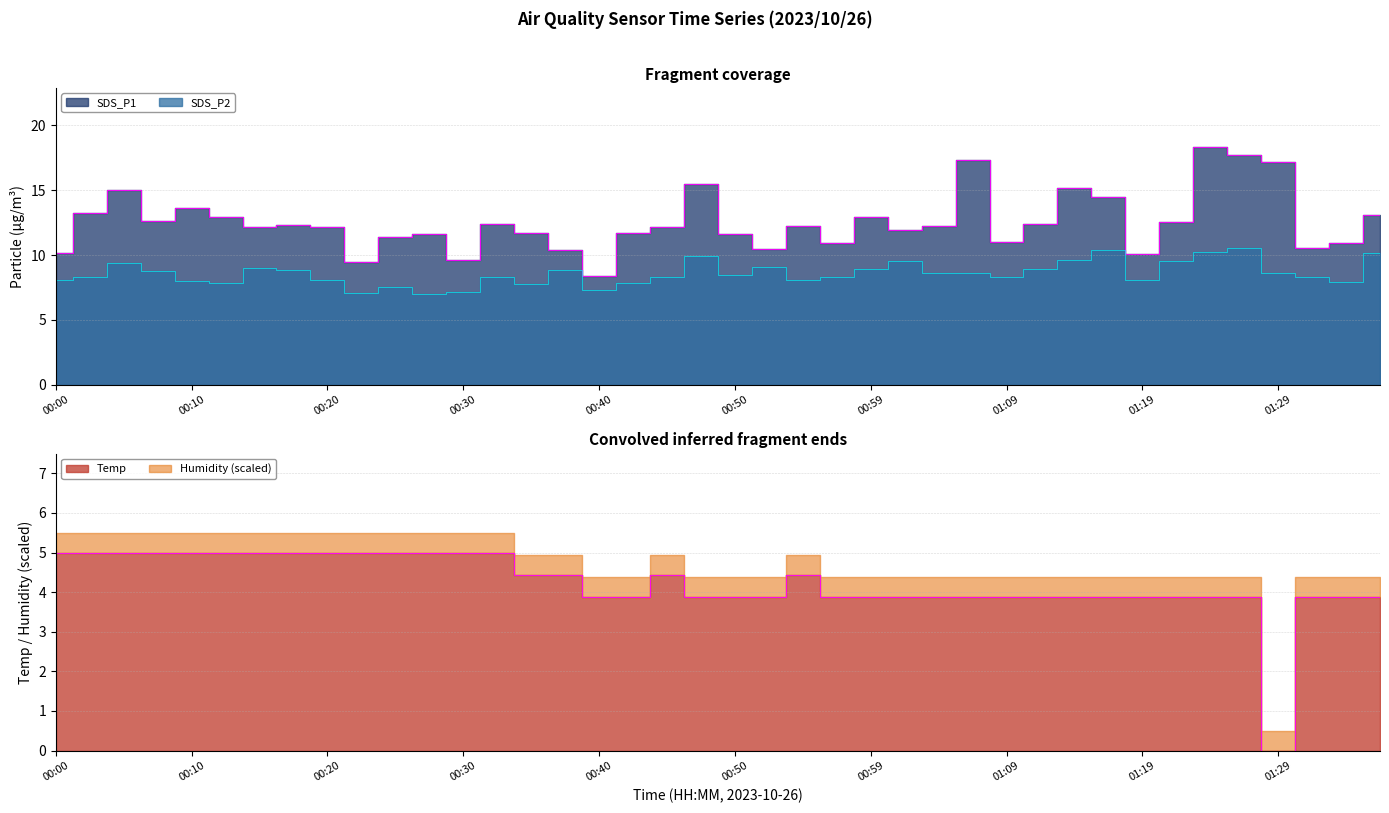

True or false: SDS_P1 and SDS_P2 cross at least once.

False